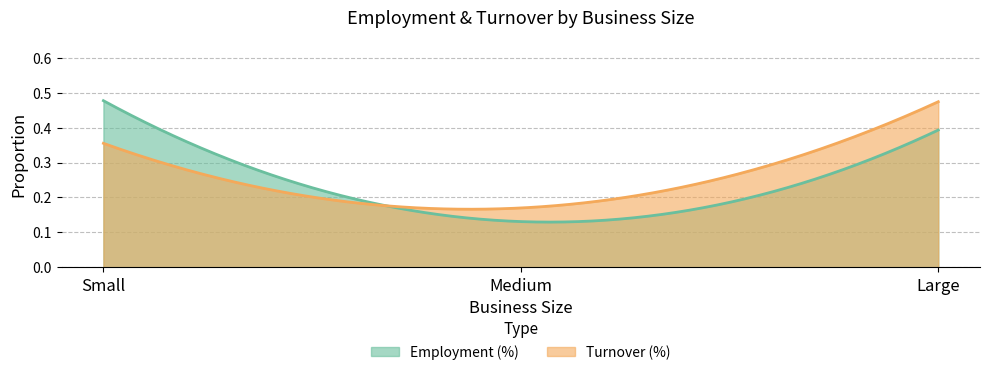

At which category does the chart reach its minimum across all series?

Medium